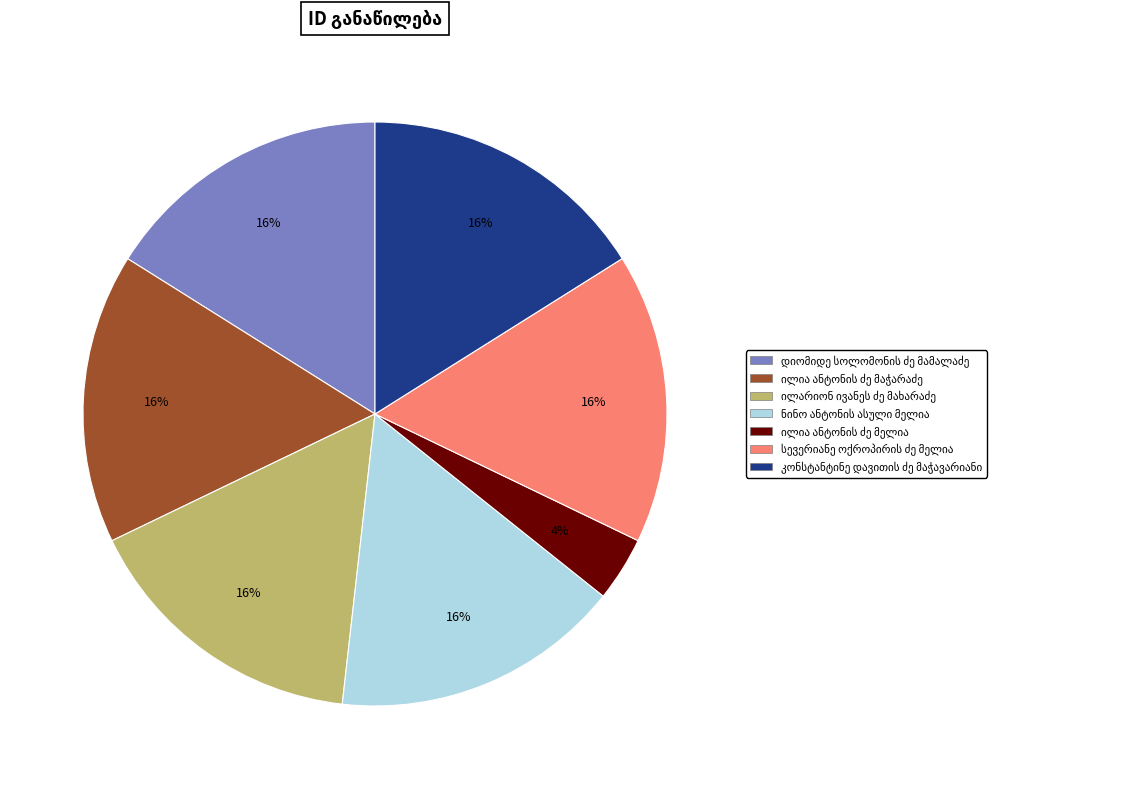

How many slices are in this pie chart?

7